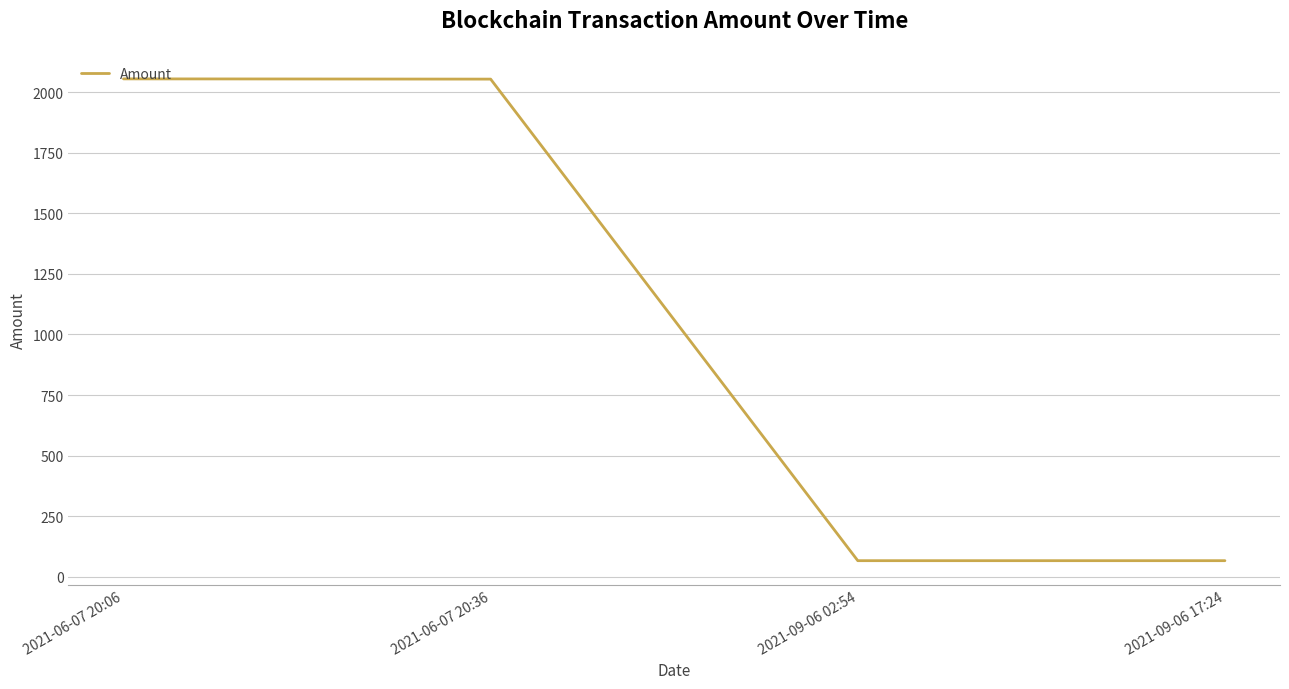

How many distinct data groups are displayed?

1